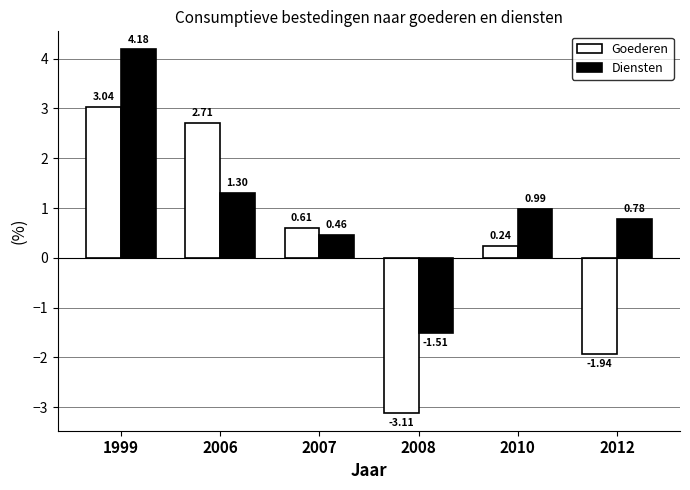

What is the difference between the maximum and minimum values in the Diensten series?

5.7